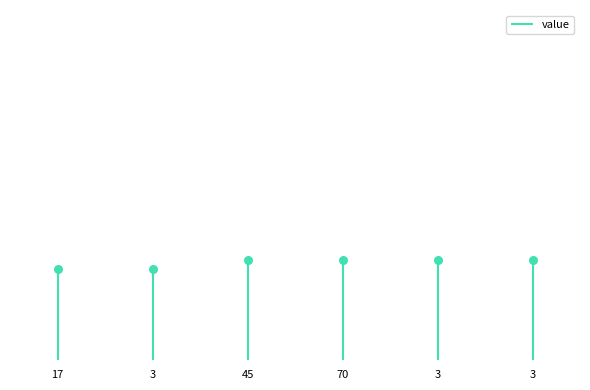

What is the ratio of the value at 3 to the value at 70?

1.0